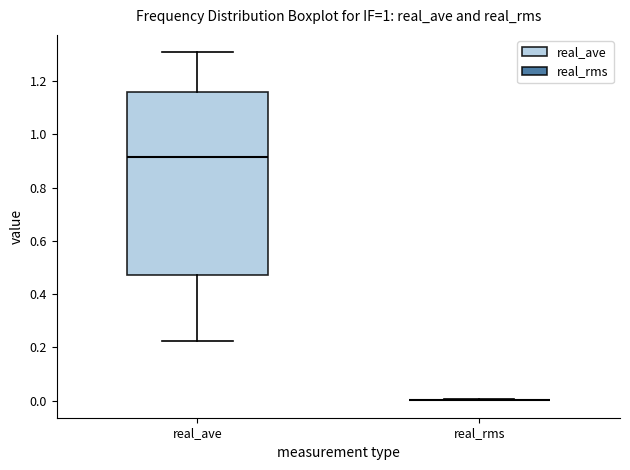

Where is the lower edge of the box for real_ave on the y-axis? The values are not printed on the chart, so give them approximately, as read against the axis.

0.46